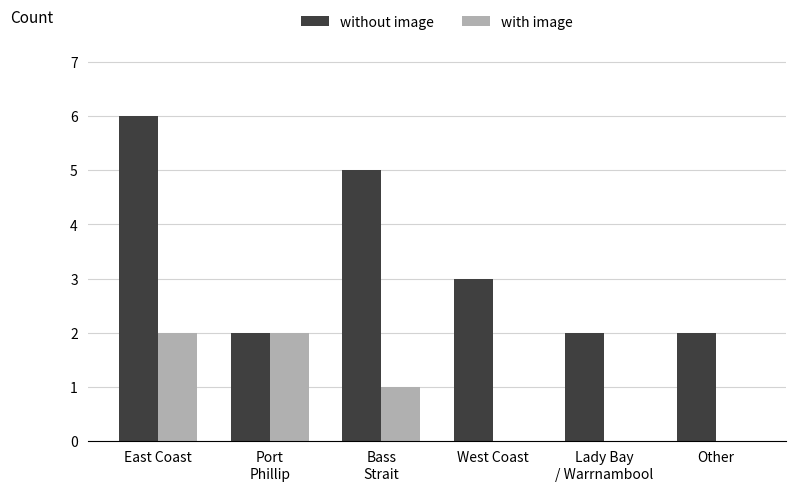

What are all the series names shown in the legend?

without image, with image